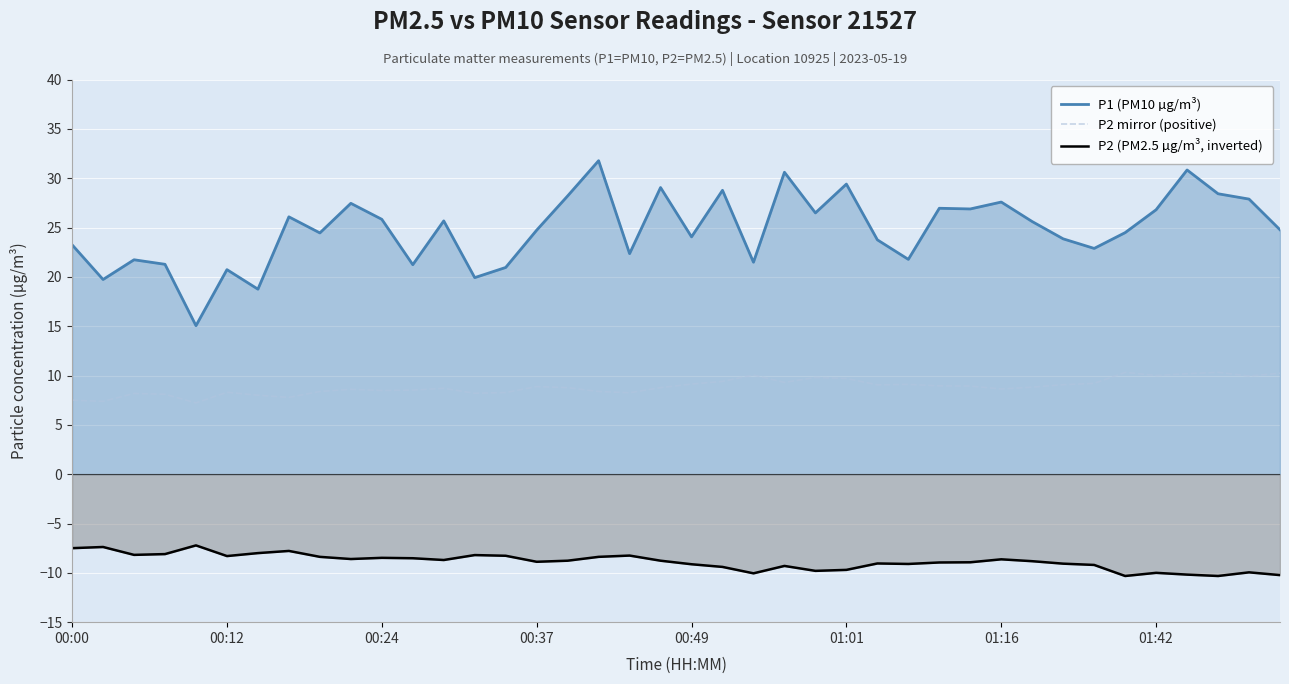

Which series has the widest spread of values?

P1 (PM10 µg/m³)